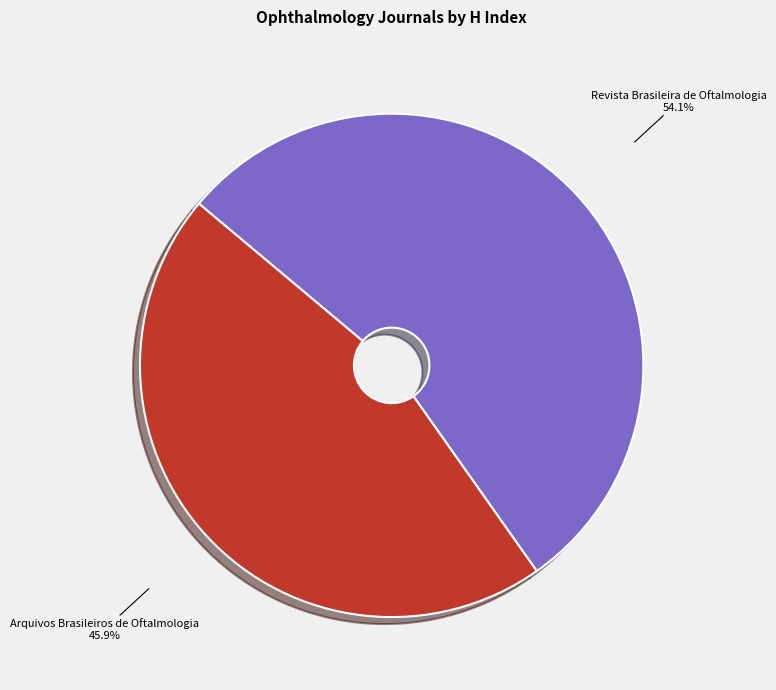

Which category accounts for the majority?

Revista Brasileira de Oftalmologia